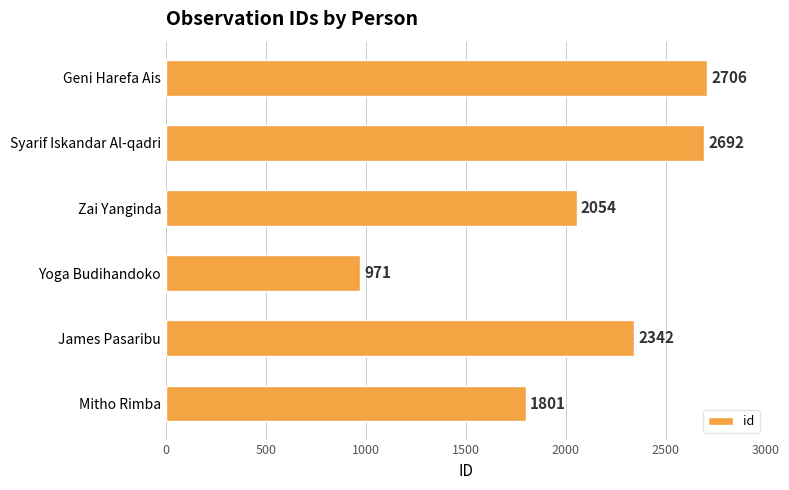

Approximately how many times larger is the value at Geni Harefa Ais compared to James Pasaribu?

1.2